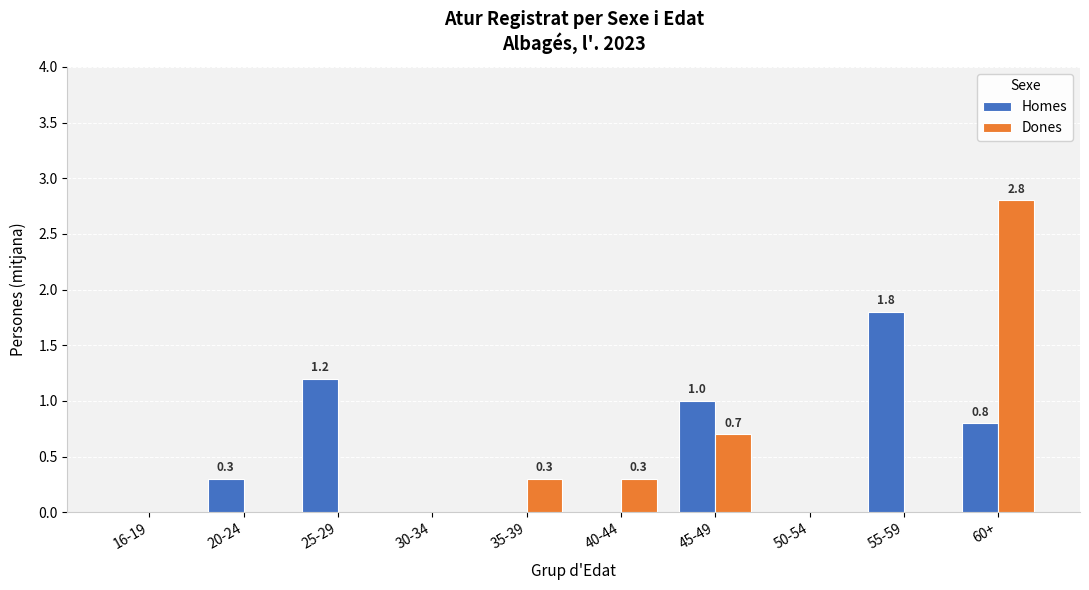

Is the value of Dones at 35-39 greater than the value of Homes at 16-19?

Yes